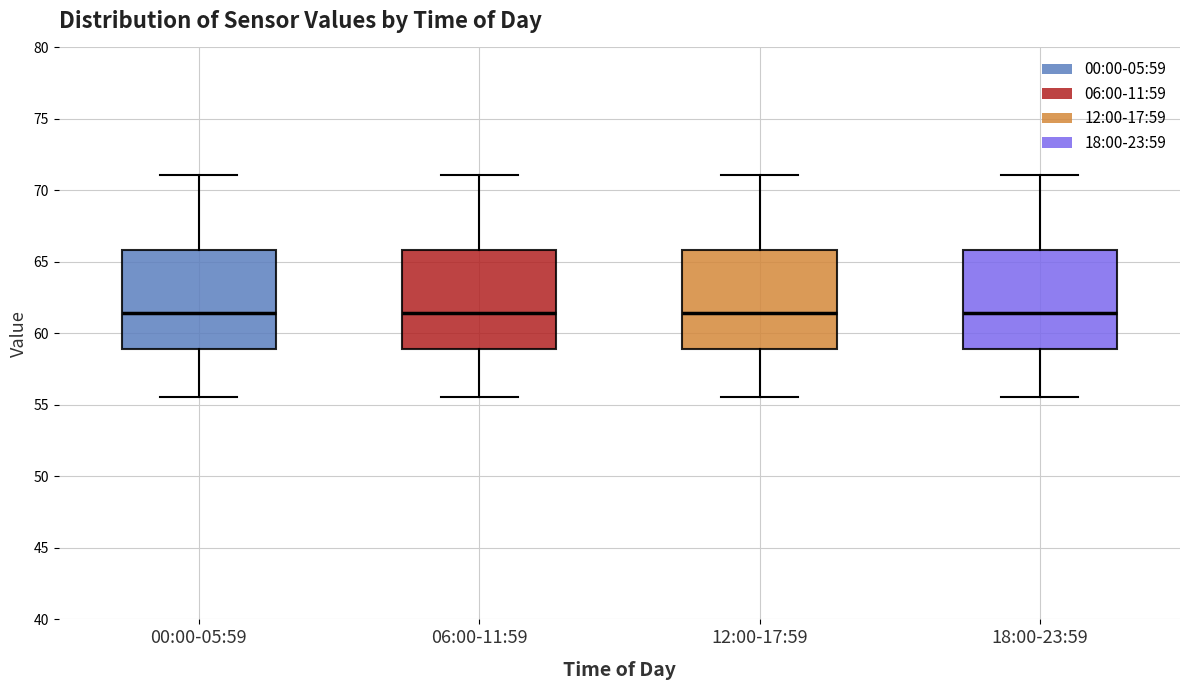

Reading left to right, transcribe this box plot: for each box, give where its median line is, the range the box spans, and where its two whiskers end, as read against the y-axis. The values are not printed on the chart, so give them approximately, as read against the axis.

00:00-05:59: median 61.5, box 59.0 to 66.0, whiskers 55.5 to 71.0
06:00-11:59: median 61.5, box 59.0 to 66.0, whiskers 55.5 to 71.0
12:00-17:59: median 61.5, box 59.0 to 66.0, whiskers 55.5 to 71.0
18:00-23:59: median 61.5, box 59.0 to 66.0, whiskers 55.5 to 71.0